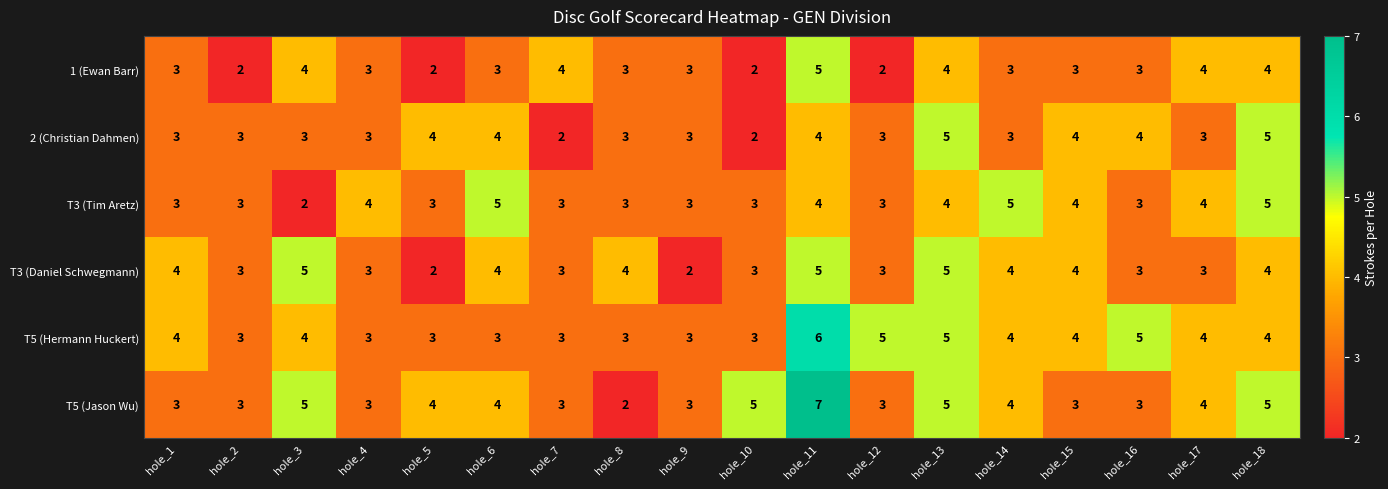

At which label does T5 (Jason Wu) reach its peak?

hole_11